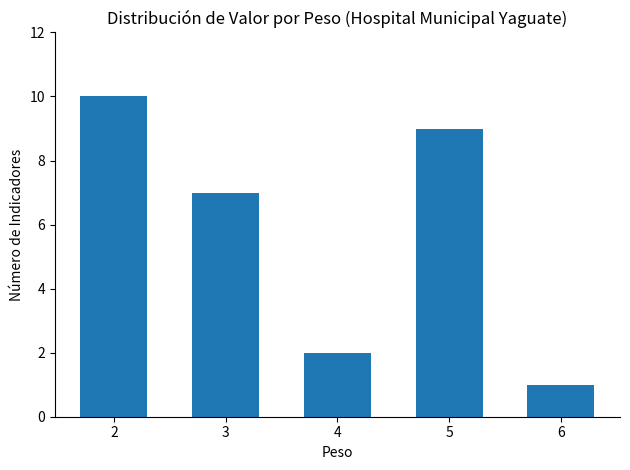

Which label corresponds to the largest value in the chart?

2